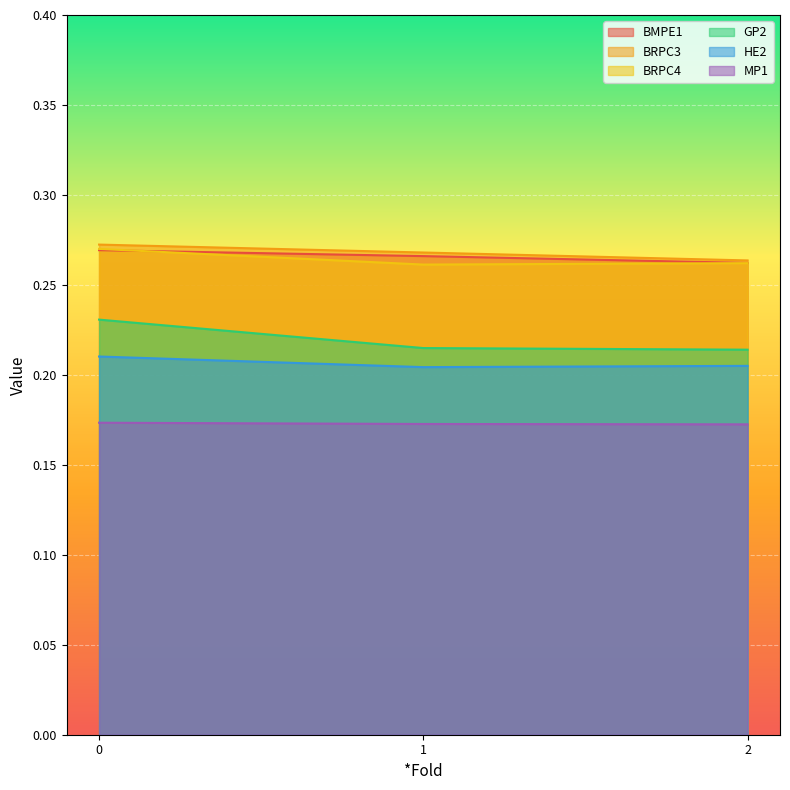

Reading right to left, list all the values displayed in this chart.

BMPE1: 2=0.3	1=0.3	0=0.3
BRPC3: 2=0.3	1=0.3	0=0.3
BRPC4: 2=0.3	1=0.3	0=0.3
GP2: 2=0.2	1=0.2	0=0.2
HE2: 2=0.2	1=0.2	0=0.2
MP1: 2=0.2	1=0.2	0=0.2